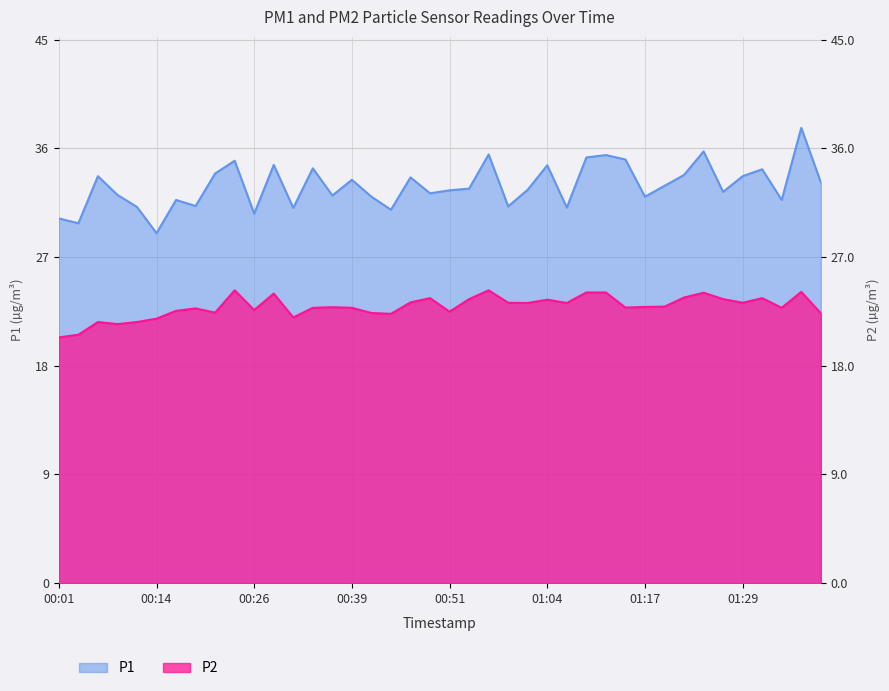

Does the chart display data point markers on the line(s)?

No